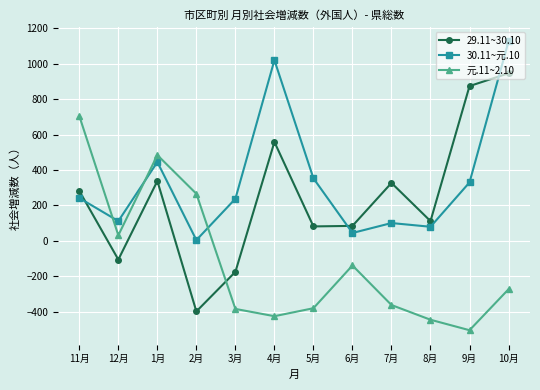

How many times do 30.11~元.10 and 元.11~2.10 cross each other?

3